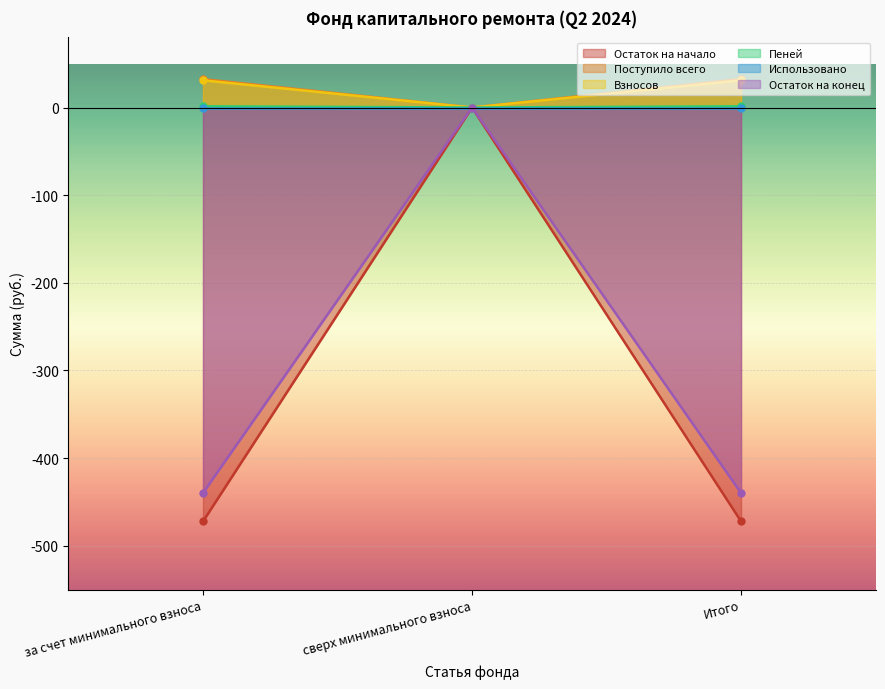

Between сверх минимального взноса and Итого, which is larger?

сверх минимального взноса